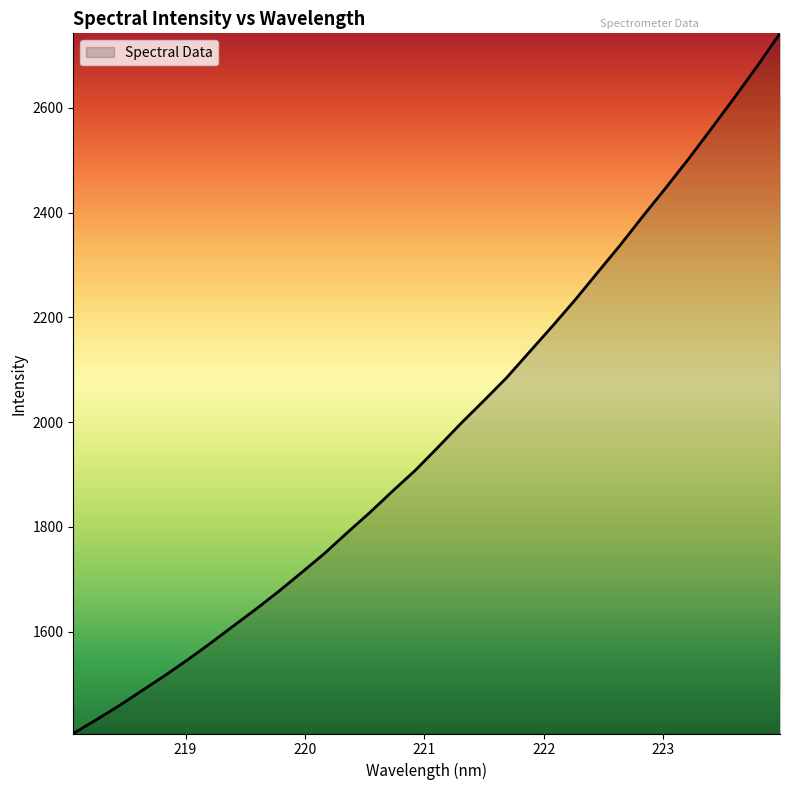

What is the maximum value shown in the chart?

2742.5